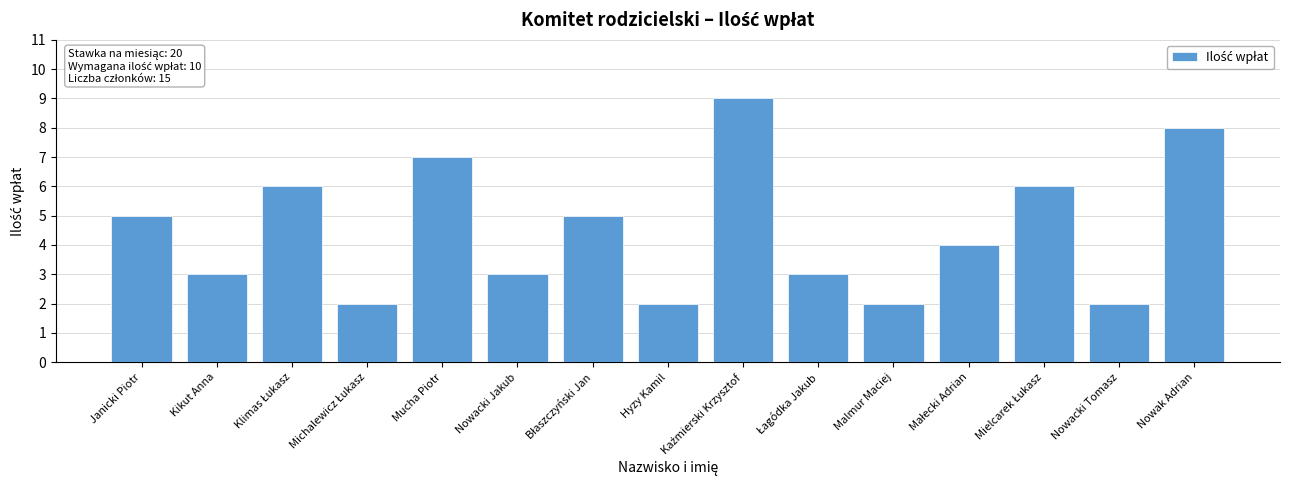

What position from the left is Janicki Piotr?

1